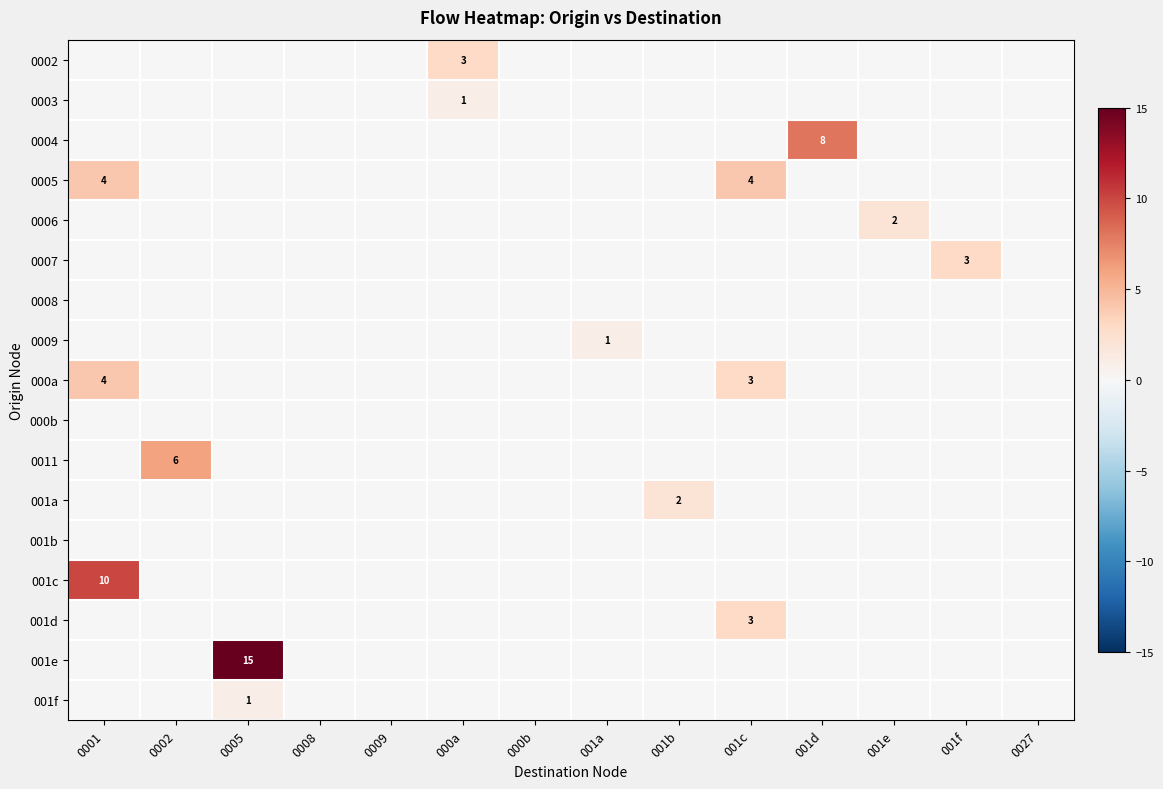

Between 0005 and 001f, which is larger?

0005